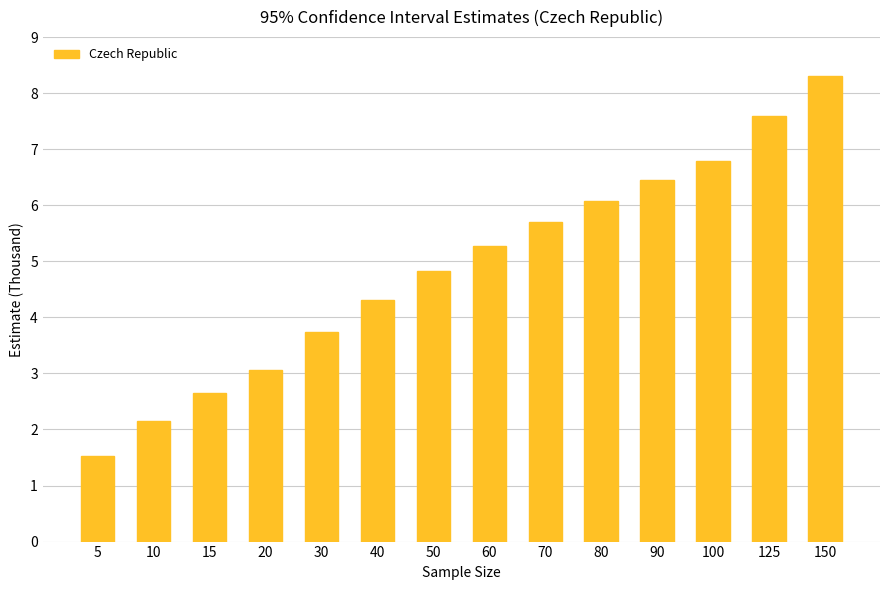

Reading left to right, transcribe all the data shown in this chart.

1.5	2.2	2.6	3.1	3.7	4.3	4.8	5.3	5.7	6.1	6.5	6.8	7.6	8.3